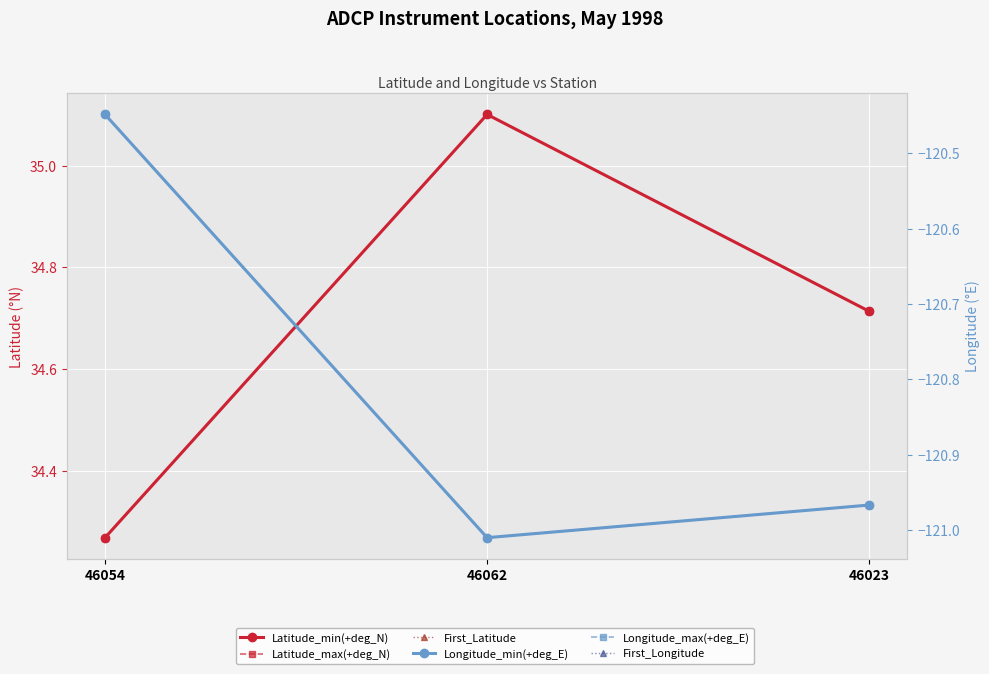

At which category is the sum across all series the highest?

46062